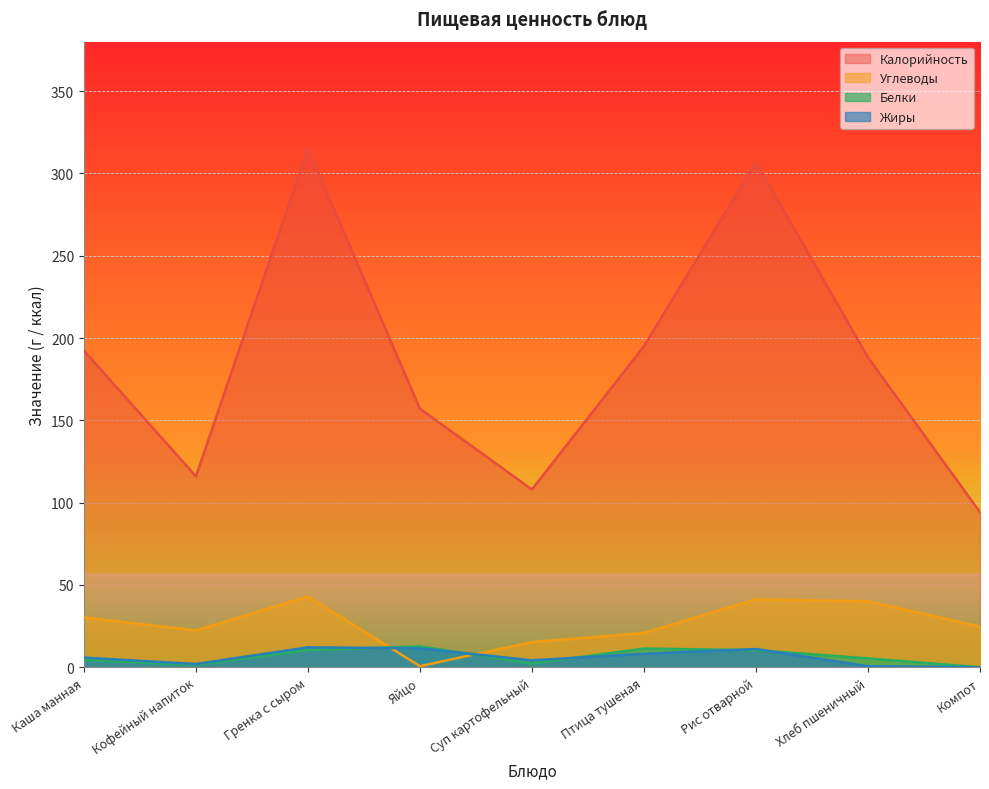

Reading left to right, transcribe all the data shown in this chart.

Калорийность: 192.3	116.0	315.0	157.0	108.0	195.0	307.0	188.2	94.2
Белки: 4.5	1.4	10.5	12.7	2.3	11.4	10.4	5.4	0.0
Жиры: 5.9	2.0	12.2	11.5	4.2	8.2	11.1	0.7	0.0
Углеводы: 30.3	22.4	43.0	0.7	15.3	20.9	41.3	40.1	24.8